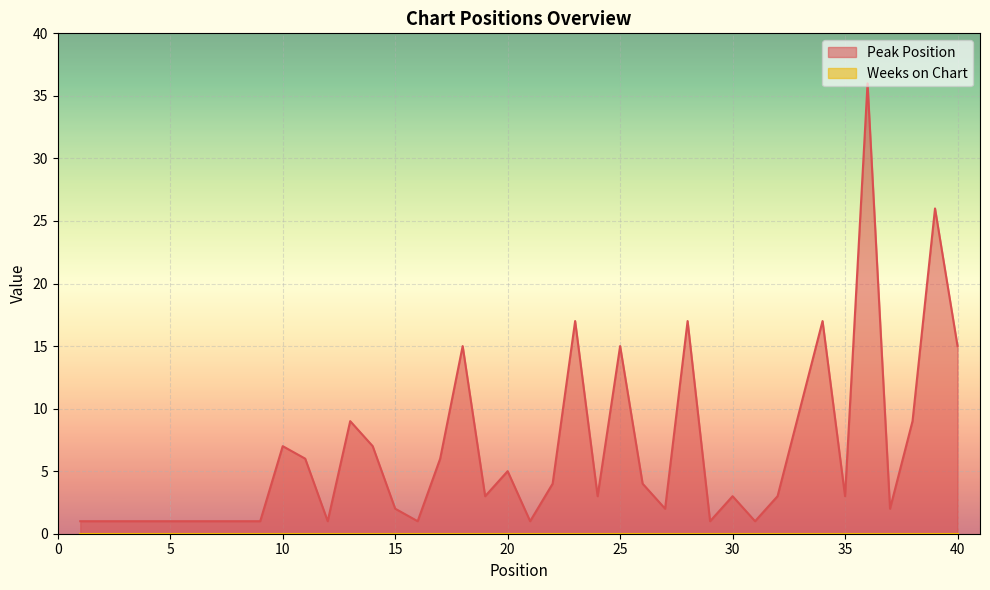

Where does the data first go above 3?

10